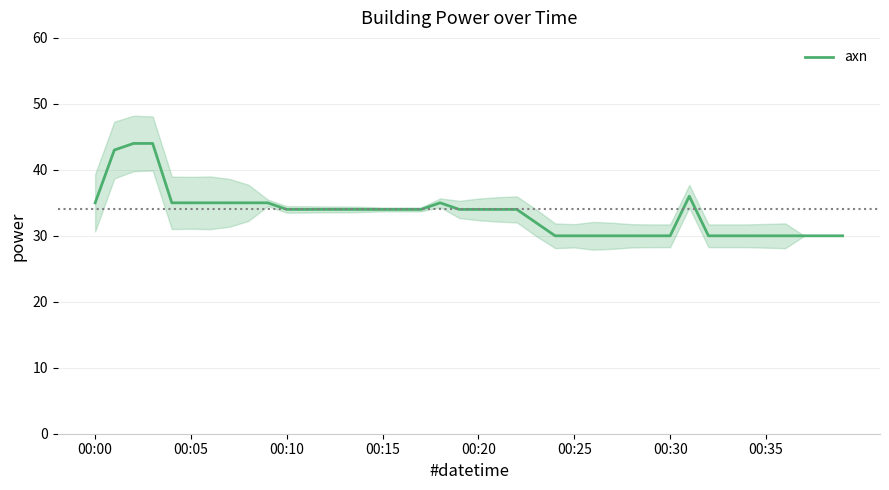

What is the highest value of the axn series?

44